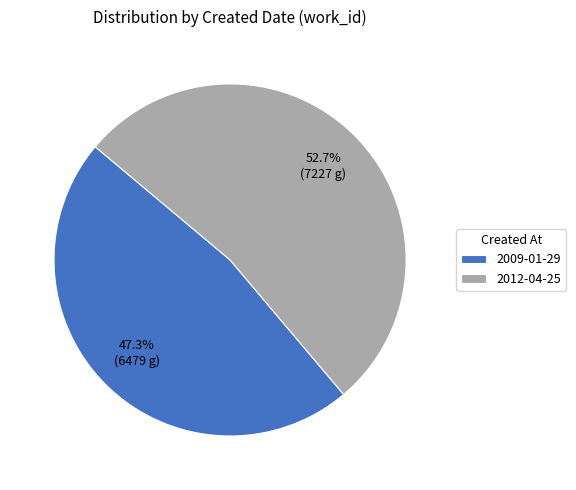

To the nearest percent, what percentage of the pie is 2009-01-29?

47%